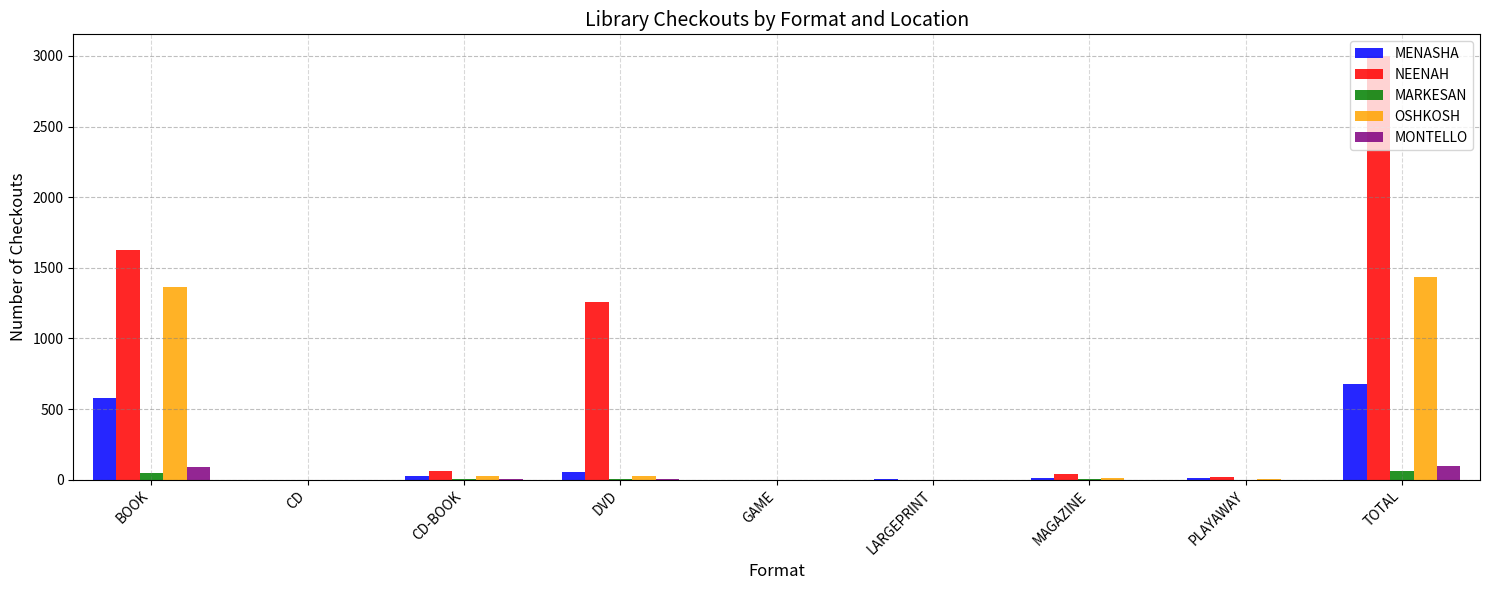

Where is OSHKOSH nearest to the value 716?

BOOK